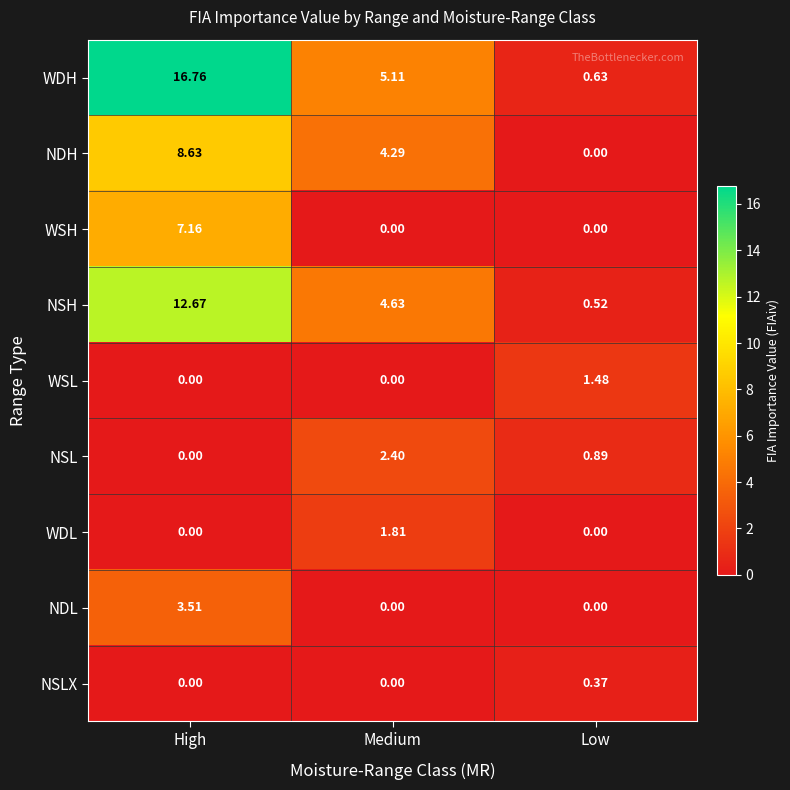

At which label does NDH reach its minimum?

Low